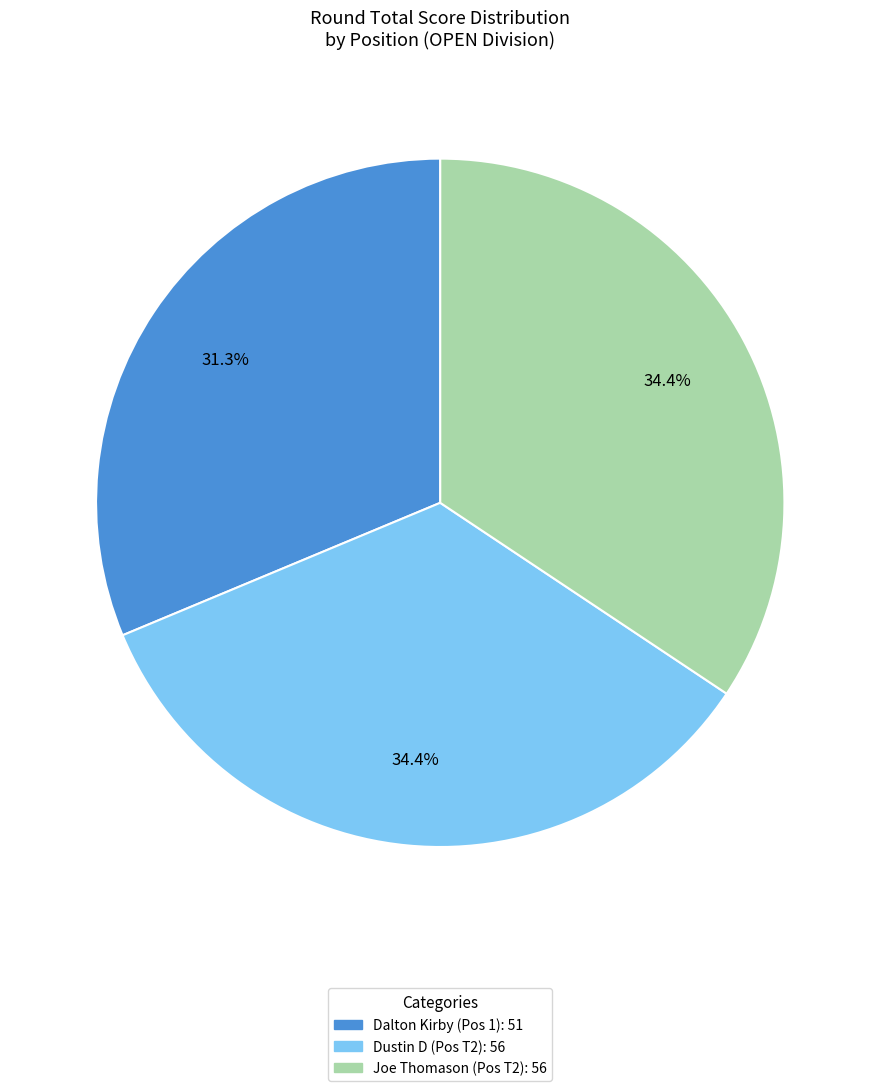

Does any single category account for the majority?

No